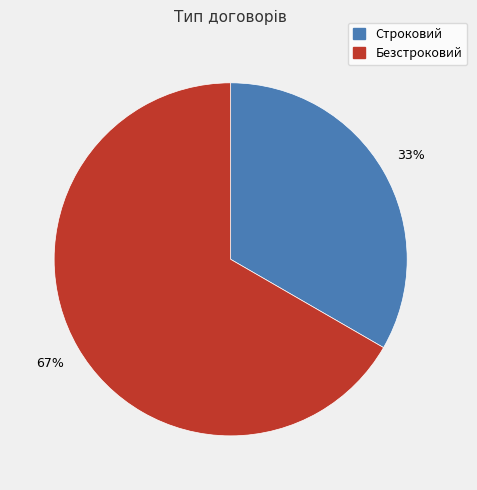

To the nearest percent, what percentage of the pie is Строковий?

33%